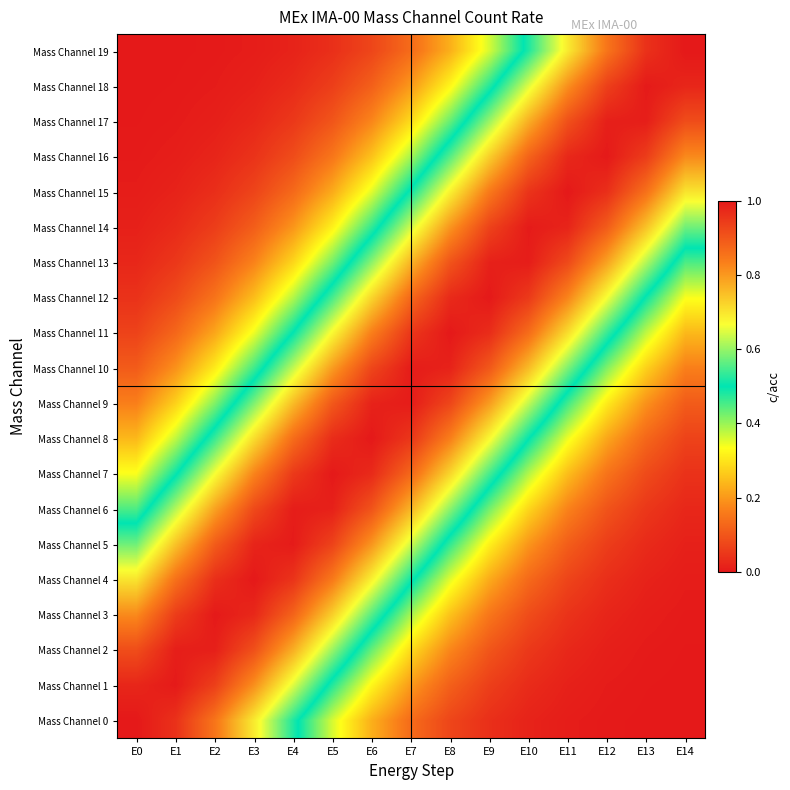

Reading left to right, extract all data points from this chart.

Mass Channel 0: E0=1.0	E1=1.0	E2=0.8	E3=0.7	E4=0.5	E5=0.4	E6=0.2	E7=0.1	E8=0.1	E9=0.0	E10=0.0	E11=0.0	E12=0.0	E13=0.0	E14=0.0
Mass Channel 1: E0=1.0	E1=1.0	E2=0.9	E3=0.8	E4=0.6	E5=0.5	E6=0.3	E7=0.2	E8=0.1	E9=0.1	E10=0.0	E11=0.0	E12=0.0	E13=0.0	E14=0.0
Mass Channel 2: E0=0.9	E1=1.0	E2=1.0	E3=0.9	E4=0.8	E5=0.6	E6=0.4	E7=0.3	E8=0.2	E9=0.1	E10=0.1	E11=0.0	E12=0.0	E13=0.0	E14=0.0
Mass Channel 3: E0=0.8	E1=0.9	E2=1.0	E3=1.0	E4=0.9	E5=0.7	E6=0.6	E7=0.4	E8=0.3	E9=0.2	E10=0.1	E11=0.0	E12=0.0	E13=0.0	E14=0.0
Mass Channel 4: E0=0.7	E1=0.9	E2=1.0	E3=1.0	E4=1.0	E5=0.8	E6=0.7	E7=0.5	E8=0.4	E9=0.2	E10=0.1	E11=0.1	E12=0.0	E13=0.0	E14=0.0
Mass Channel 5: E0=0.6	E1=0.7	E2=0.9	E3=1.0	E4=1.0	E5=0.9	E6=0.8	E7=0.6	E8=0.5	E9=0.3	E10=0.2	E11=0.1	E12=0.1	E13=0.0	E14=0.0
Mass Channel 6: E0=0.5	E1=0.6	E2=0.8	E3=0.9	E4=1.0	E5=1.0	E6=0.9	E7=0.8	E8=0.6	E9=0.4	E10=0.3	E11=0.2	E12=0.1	E13=0.0	E14=0.0
Mass Channel 7: E0=0.3	E1=0.5	E2=0.7	E3=0.8	E4=0.9	E5=1.0	E6=1.0	E7=0.9	E8=0.7	E9=0.5	E10=0.4	E11=0.2	E12=0.1	E13=0.1	E14=0.0
Mass Channel 8: E0=0.2	E1=0.4	E2=0.5	E3=0.7	E4=0.9	E5=1.0	E6=1.0	E7=1.0	E8=0.8	E9=0.7	E10=0.5	E11=0.3	E12=0.2	E13=0.1	E14=0.1
Mass Channel 9: E0=0.2	E1=0.3	E2=0.4	E3=0.6	E4=0.8	E5=0.9	E6=1.0	E7=1.0	E8=0.9	E9=0.8	E10=0.6	E11=0.5	E12=0.3	E13=0.2	E14=0.1
Mass Channel 10: E0=0.1	E1=0.2	E2=0.3	E3=0.5	E4=0.6	E5=0.8	E6=0.9	E7=1.0	E8=1.0	E9=0.9	E10=0.8	E11=0.6	E12=0.4	E13=0.3	E14=0.2
Mass Channel 11: E0=0.1	E1=0.1	E2=0.2	E3=0.3	E4=0.5	E5=0.7	E6=0.8	E7=1.0	E8=1.0	E9=1.0	E10=0.9	E11=0.7	E12=0.5	E13=0.4	E14=0.2
Mass Channel 12: E0=0.0	E1=0.1	E2=0.1	E3=0.2	E4=0.4	E5=0.5	E6=0.7	E7=0.9	E8=1.0	E9=1.0	E10=0.9	E11=0.8	E12=0.7	E13=0.5	E14=0.3
Mass Channel 13: E0=0.0	E1=0.0	E2=0.1	E3=0.2	E4=0.3	E5=0.4	E6=0.6	E7=0.8	E8=0.9	E9=1.0	E10=1.0	E11=0.9	E12=0.8	E13=0.6	E14=0.5
Mass Channel 14: E0=0.0	E1=0.0	E2=0.1	E3=0.1	E4=0.2	E5=0.3	E6=0.5	E7=0.6	E8=0.8	E9=0.9	E10=1.0	E11=1.0	E12=0.9	E13=0.7	E14=0.6
Mass Channel 15: E0=0.0	E1=0.0	E2=0.0	E3=0.1	E4=0.1	E5=0.2	E6=0.4	E7=0.5	E8=0.7	E9=0.8	E10=1.0	E11=1.0	E12=1.0	E13=0.9	E14=0.7
Mass Channel 16: E0=0.0	E1=0.0	E2=0.0	E3=0.0	E4=0.1	E5=0.2	E6=0.3	E7=0.4	E8=0.6	E9=0.7	E10=0.9	E11=1.0	E12=1.0	E13=0.9	E14=0.8
Mass Channel 17: E0=0.0	E1=0.0	E2=0.0	E3=0.0	E4=0.1	E5=0.1	E6=0.2	E7=0.3	E8=0.4	E9=0.6	E10=0.8	E11=0.9	E12=1.0	E13=1.0	E14=0.9
Mass Channel 18: E0=0.0	E1=0.0	E2=0.0	E3=0.0	E4=0.0	E5=0.1	E6=0.1	E7=0.2	E8=0.3	E9=0.5	E10=0.6	E11=0.8	E12=0.9	E13=1.0	E14=1.0
Mass Channel 19: E0=0.0	E1=0.0	E2=0.0	E3=0.0	E4=0.0	E5=0.0	E6=0.1	E7=0.1	E8=0.2	E9=0.4	E10=0.5	E11=0.7	E12=0.8	E13=1.0	E14=1.0